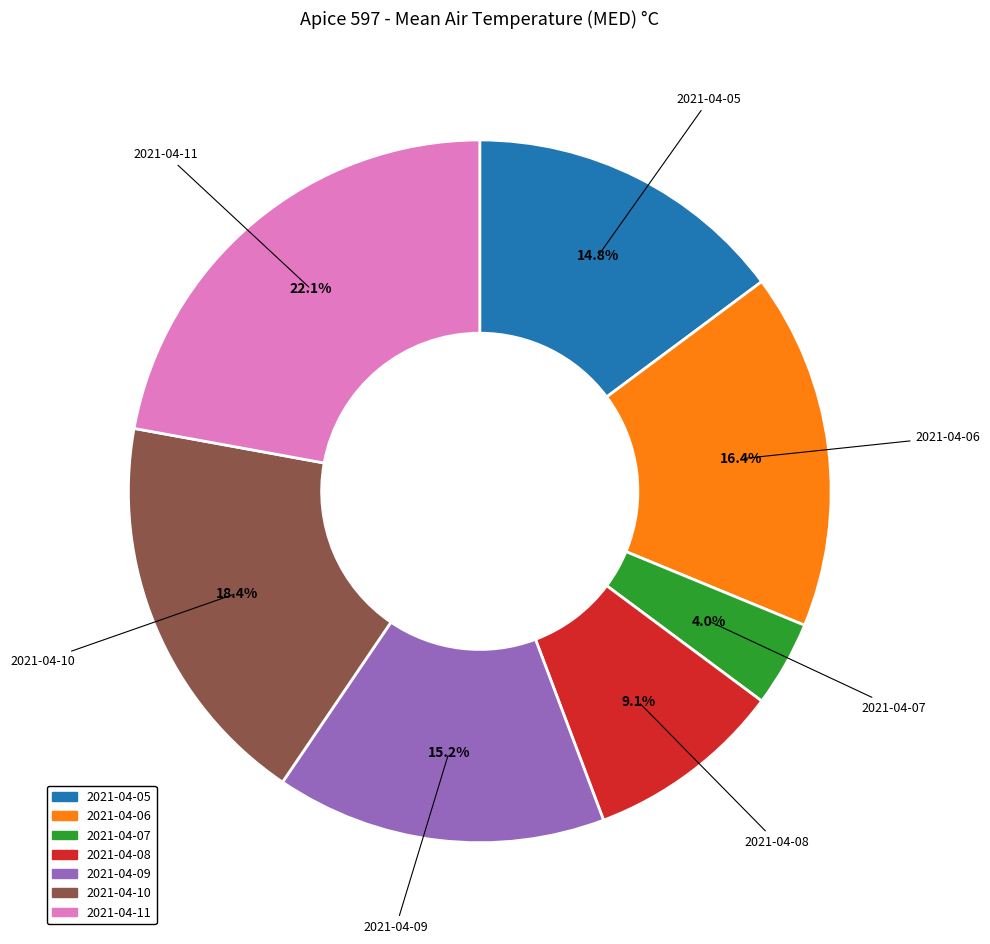

Count the number of slices in the pie.

7